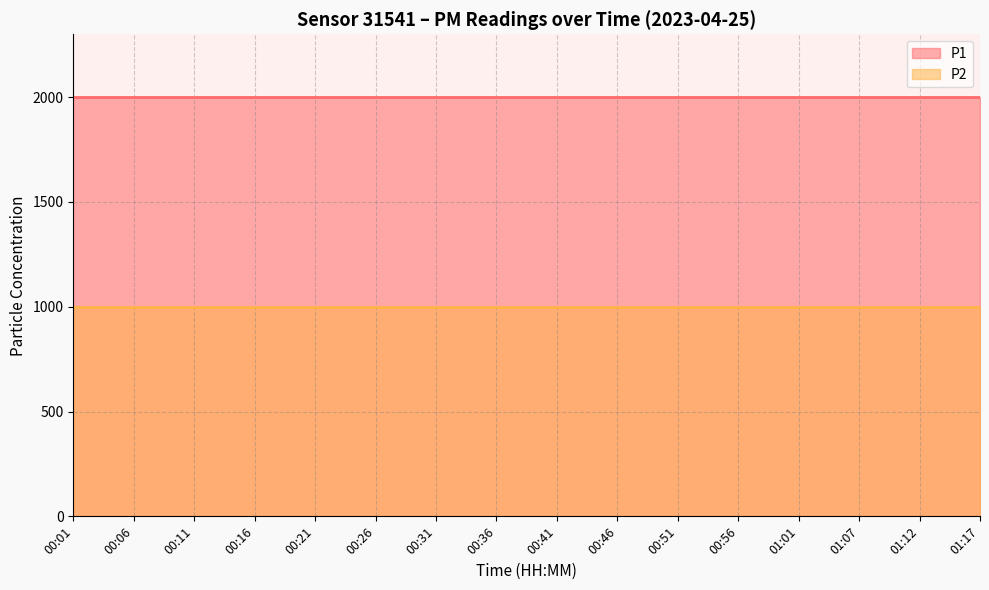

Rank the series at 00:46 from highest to lowest value.

P1, P2